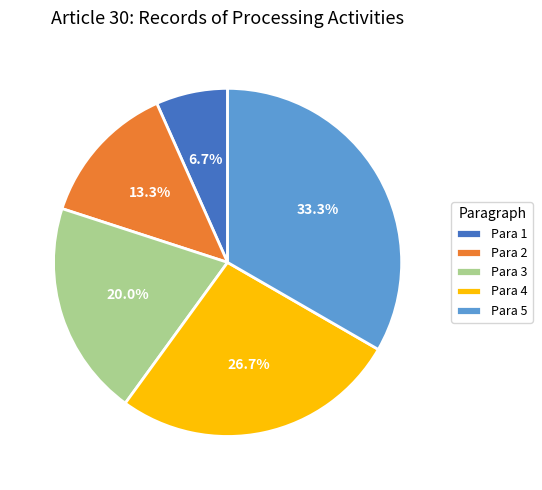

What is the smallest slice in the pie chart?

Para 1